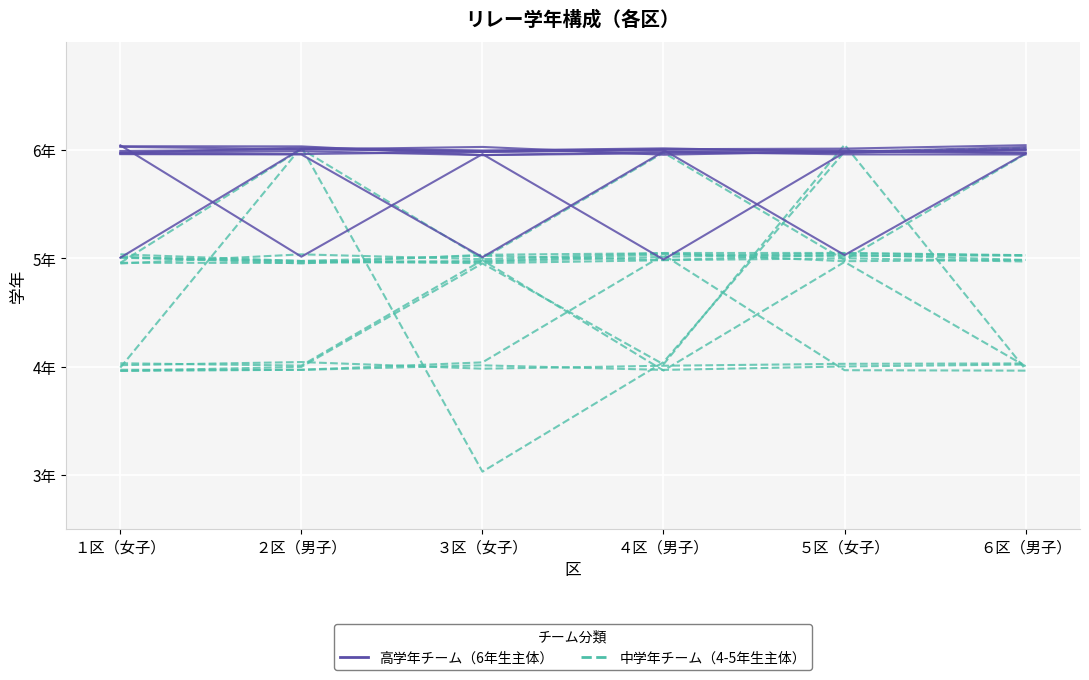

The value of 高学年チーム（6年生主体） at ２区（男子） is 7.9. True or false?

False